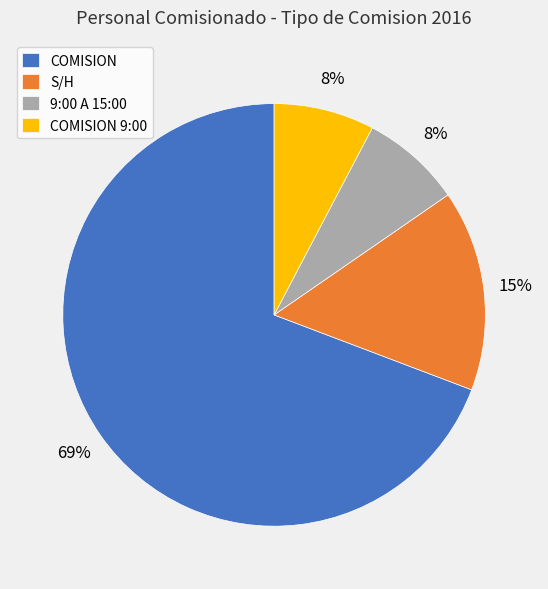

Which slice is the largest?

COMISION